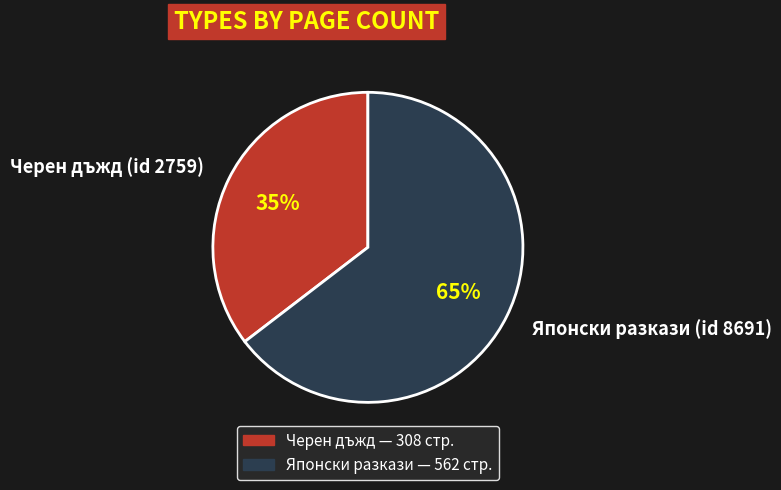

Which has a higher value, Черен дъжд (id 2759) or Японски разкази (id 8691)?

Японски разкази (id 8691)